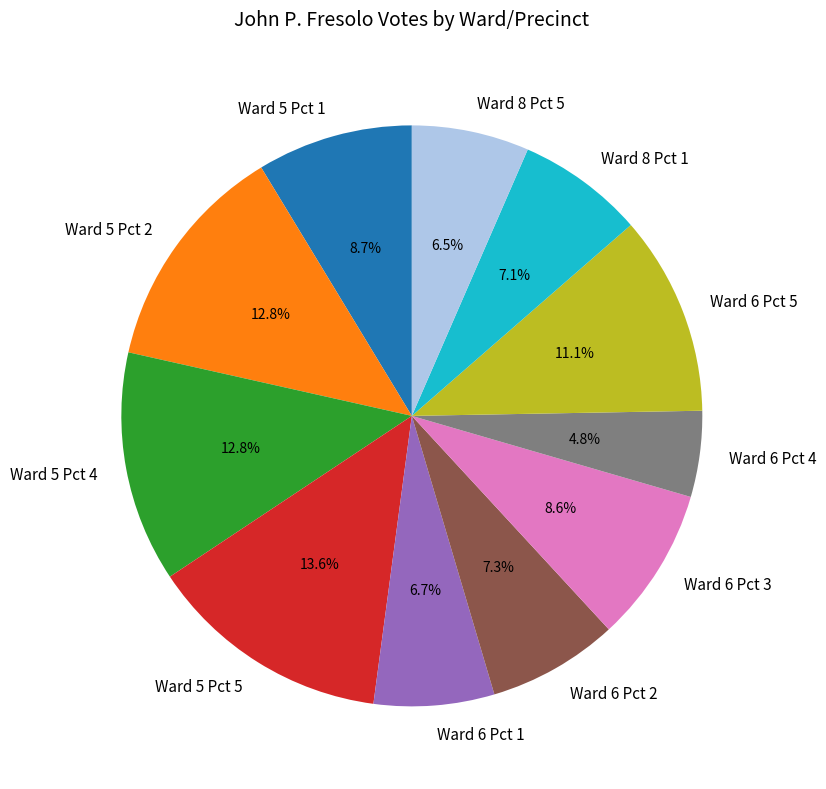

Does Ward 5 Pct 5 represent more than half of the total?

No